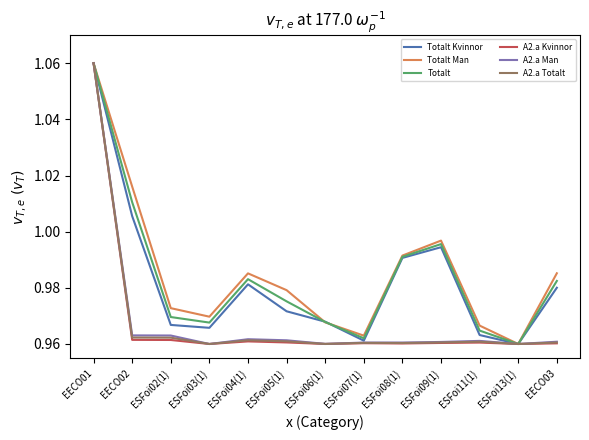

Between EECO02 and ESFoi09(1), which series saw the biggest shift?

Totalt Man